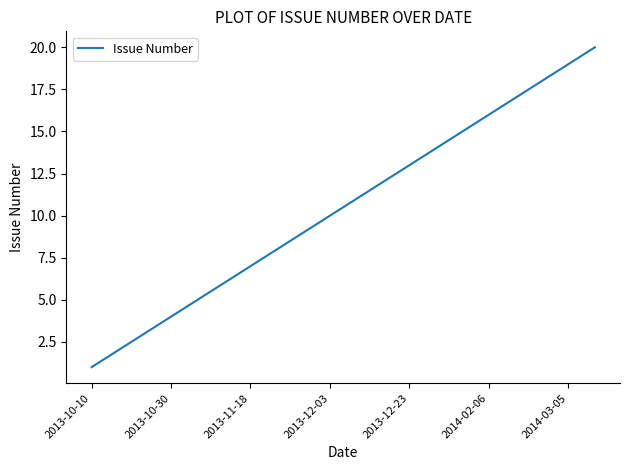

What is the difference between the maximum and minimum values?

19